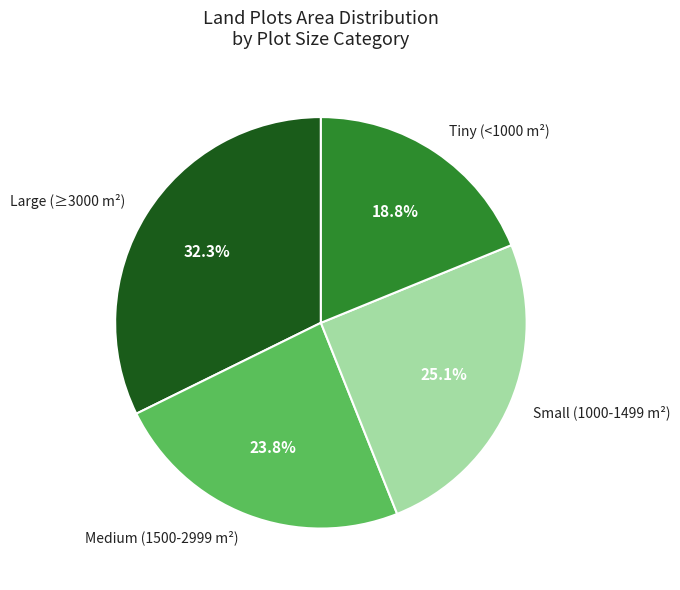

How many slices are in this pie chart?

4